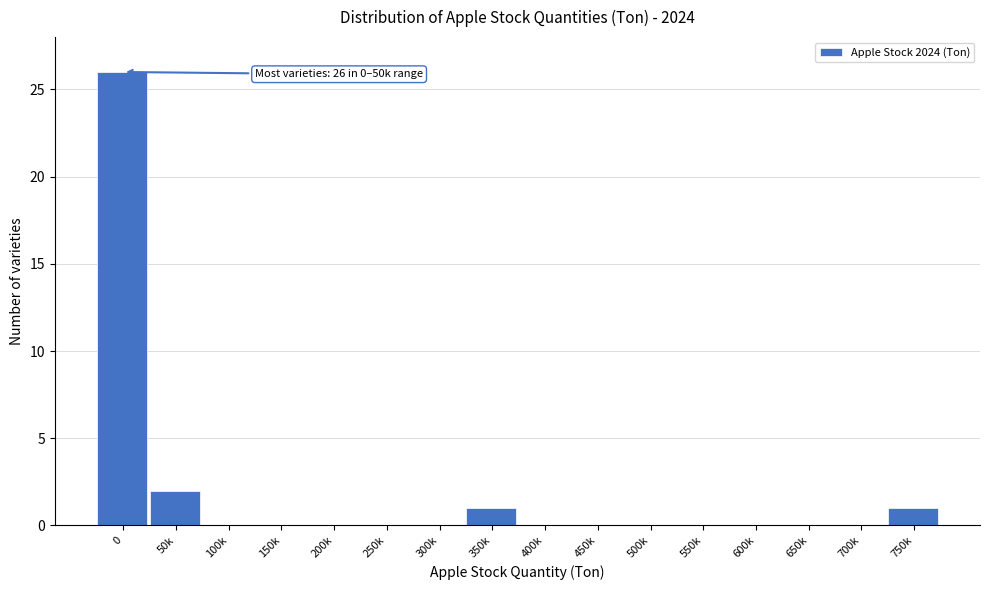

Reading left to right, what are all the values shown in this chart?

0=26	50k=2	100k=0	150k=0	200k=0	250k=0	300k=0	350k=1	400k=0	450k=0	500k=0	550k=0	600k=0	650k=0	700k=0	750k=1